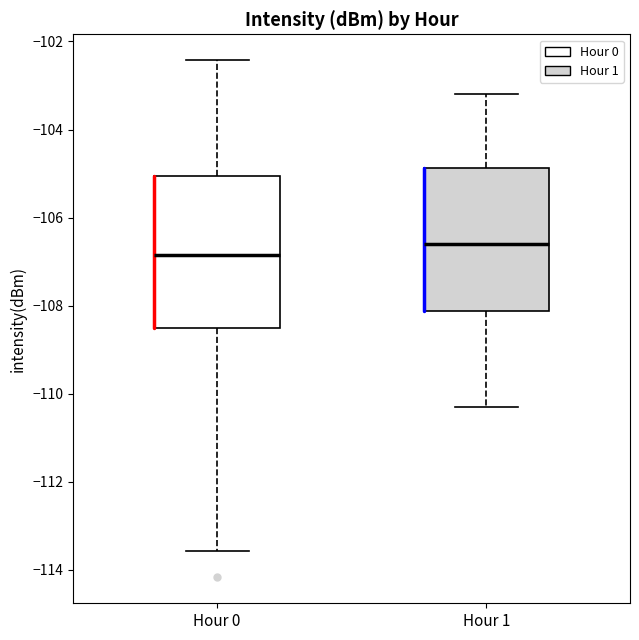

Which box has the highest median line?

Hour 1